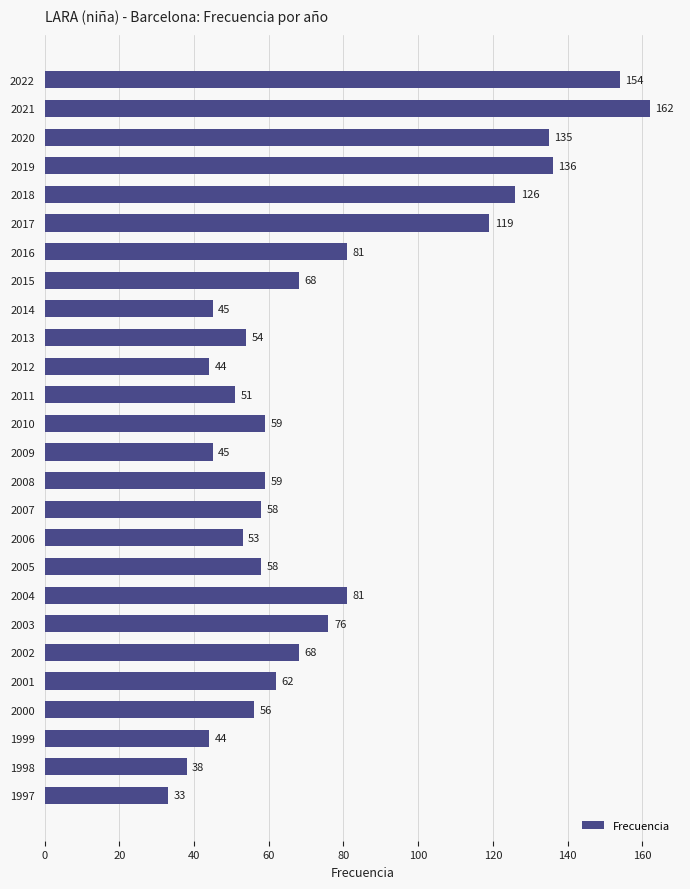

What is the value of the 13th bar from the top?

59